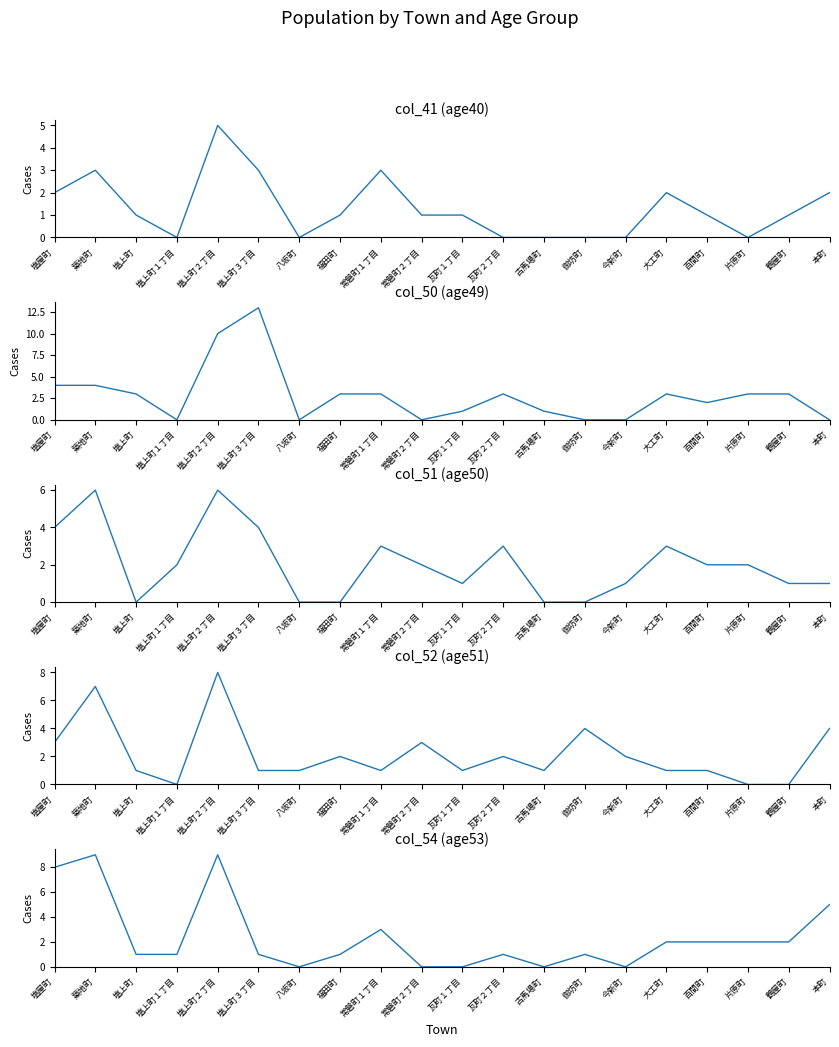

What is the average value of the col_54 (age53) series?

2